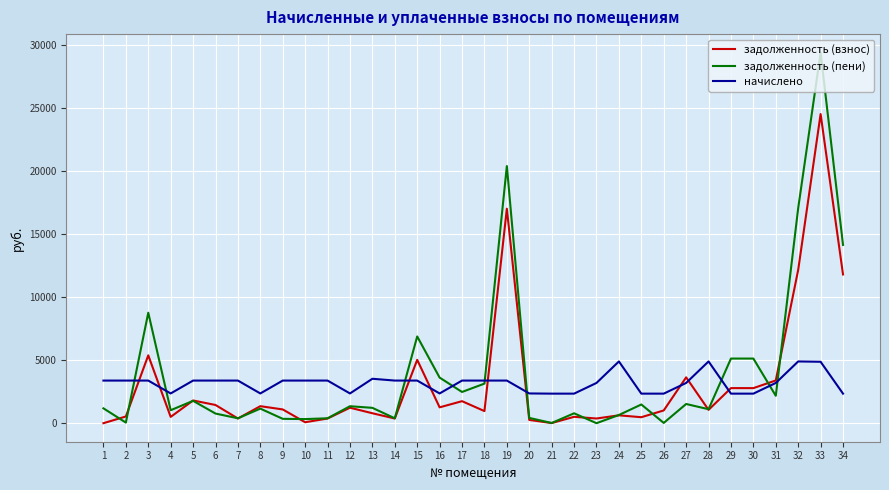

The задолженность (взнос) series shows 1090.5 at 9. True or false?

True